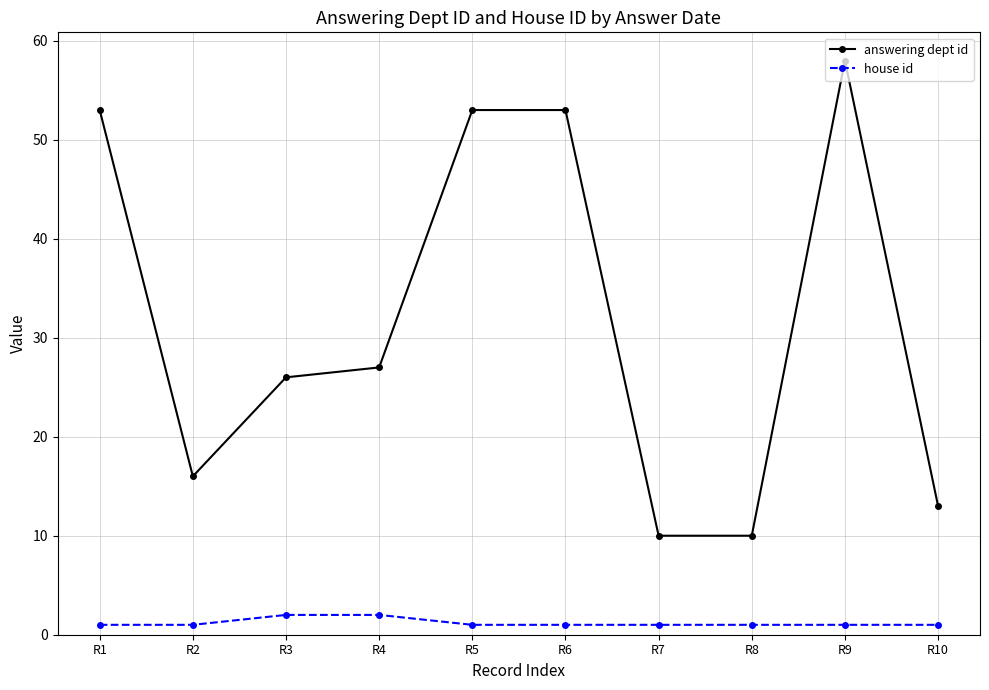

Rank the series by their maximum value, from highest to lowest.

answering dept id, house id